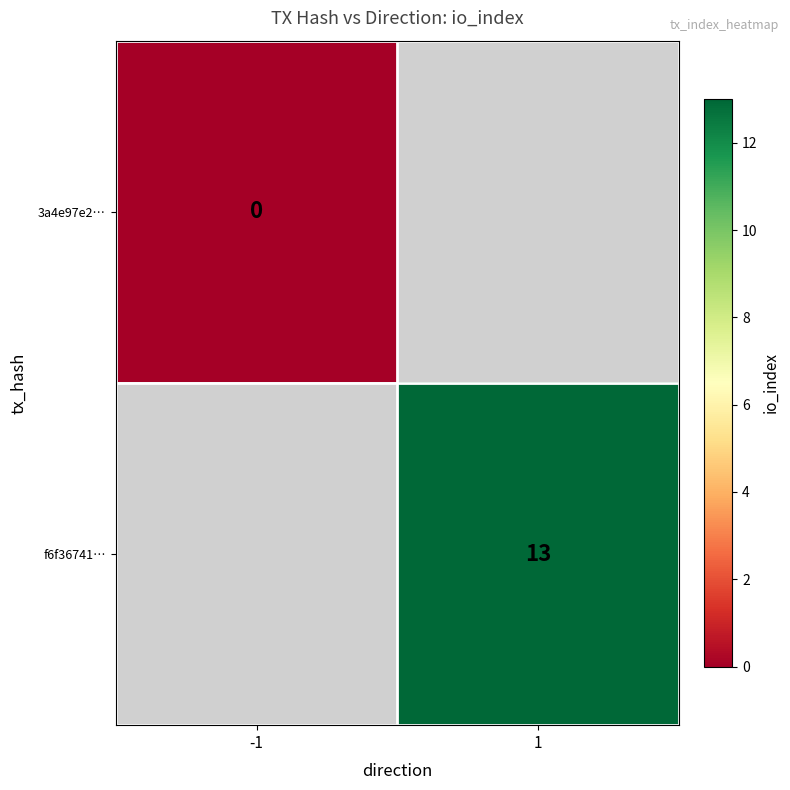

At how many categories does at least one series exceed 0?

1